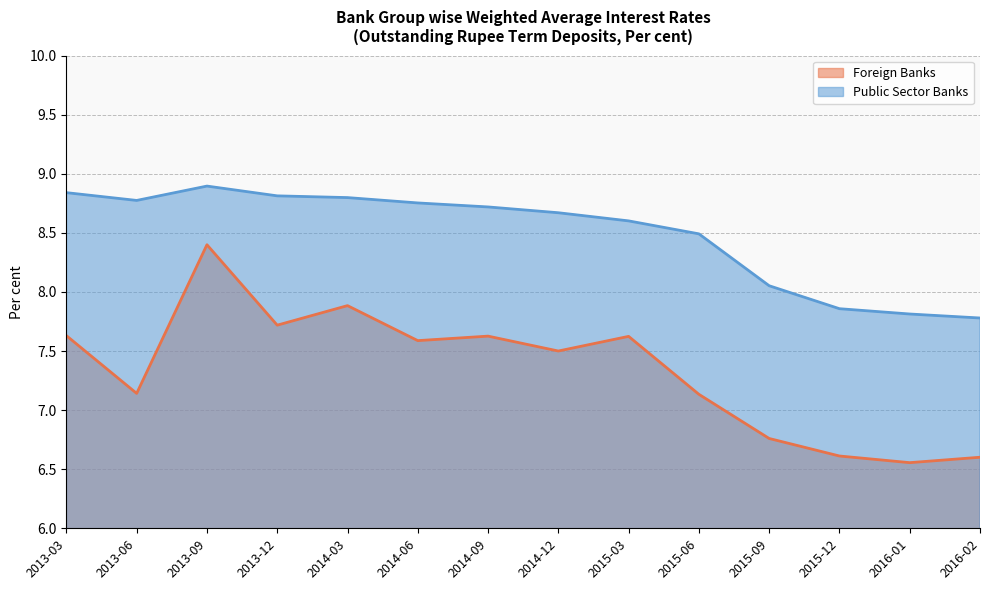

How many interior local peaks does the Foreign Banks series have?

4